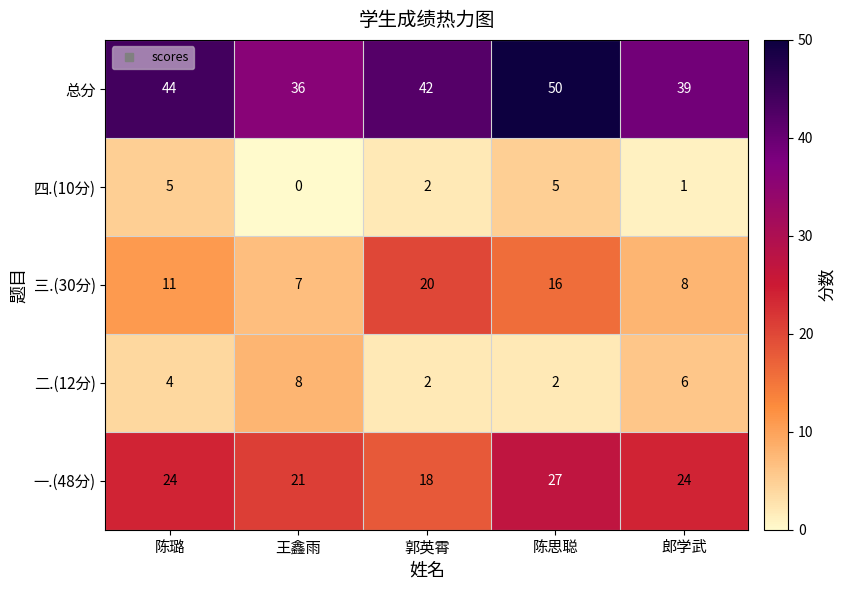

Where is 四.(10分) nearest to the value 2?

郭英霄